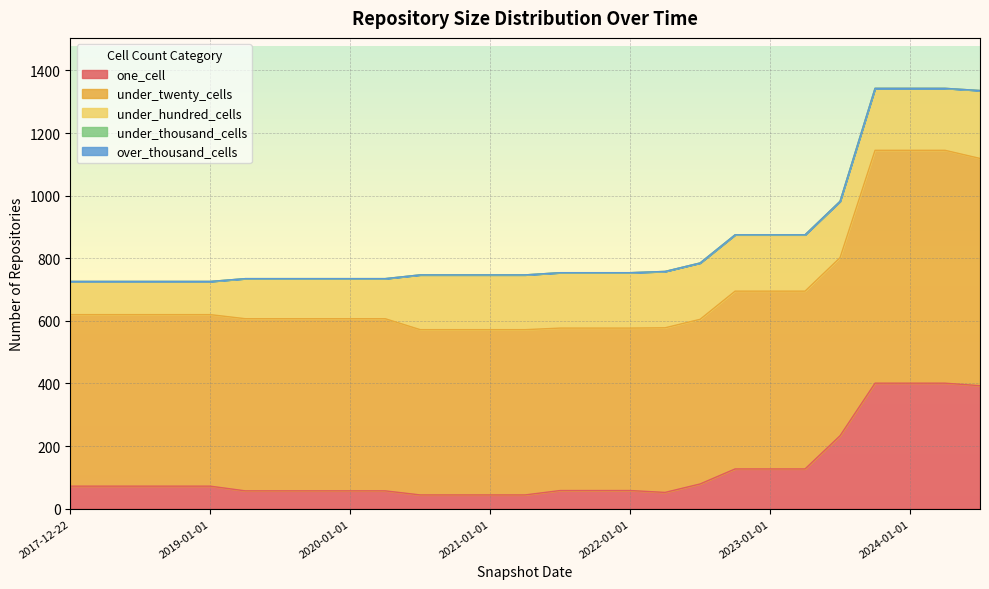

Between 2020-04-01 and 2022-07-01, which is larger?

2022-07-01